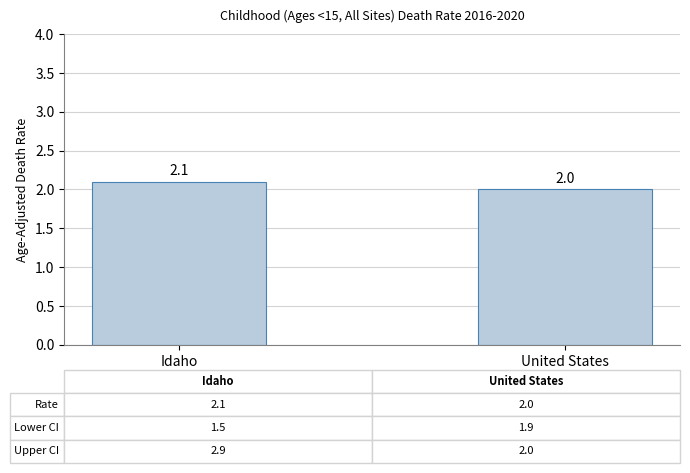

Reading left to right, what are all the values shown in this chart?

2.1	2.0